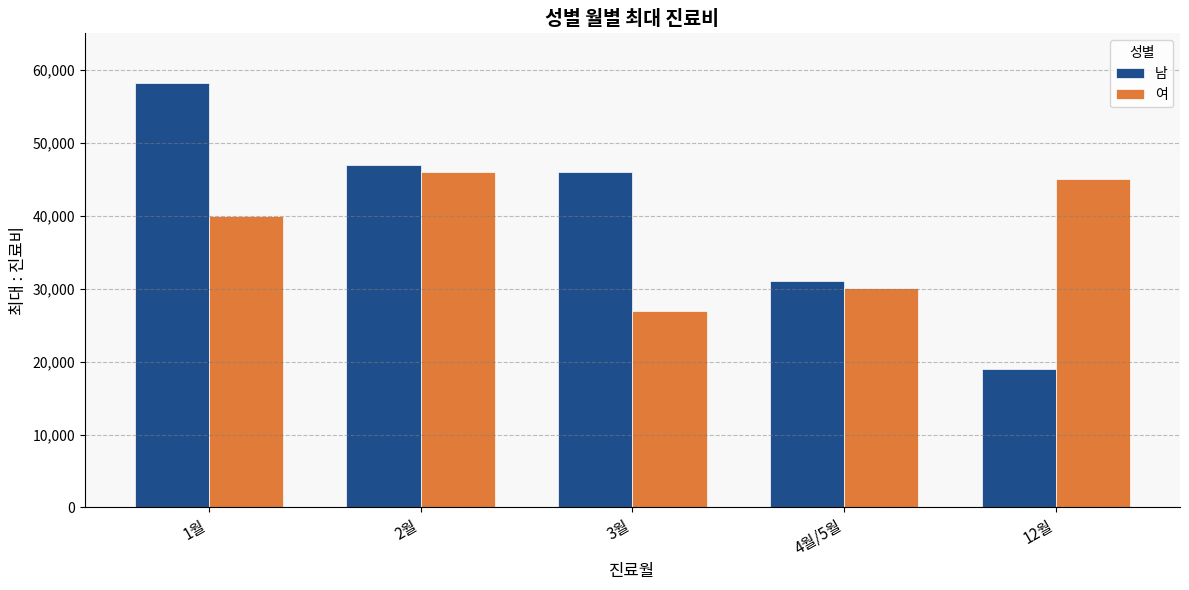

What is the difference between the maximum and minimum values in the 남 series?

39200